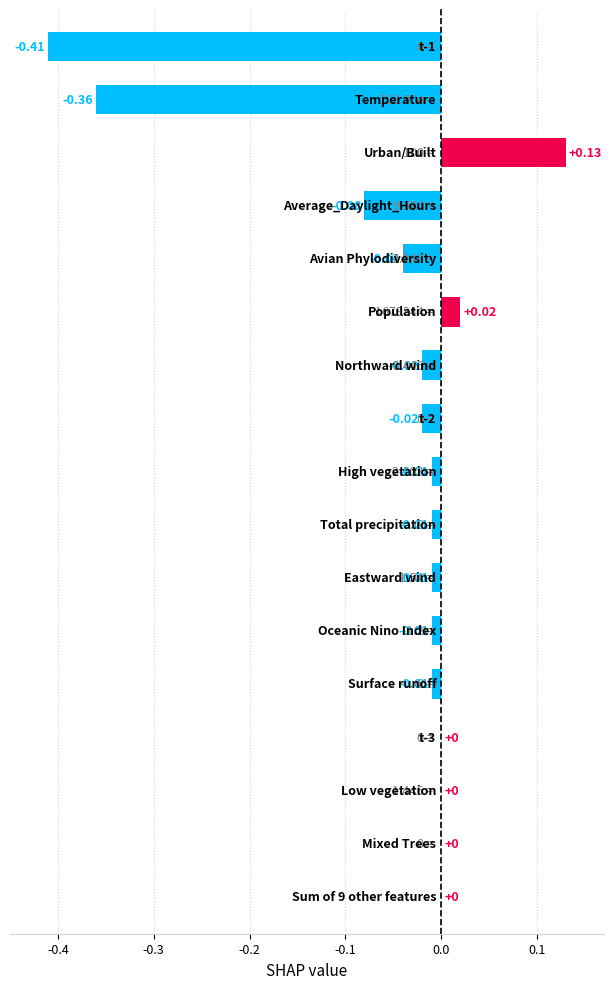

What is the sum of all values?

-0.8